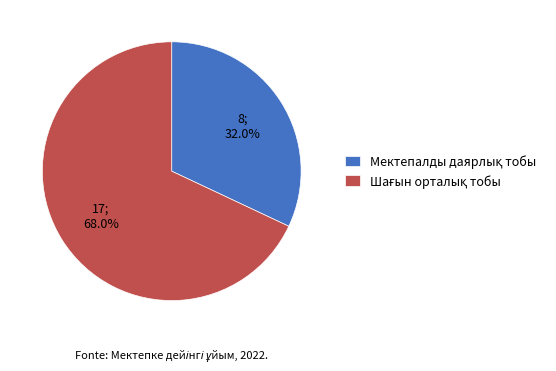

Is there a majority slice in this chart?

Yes